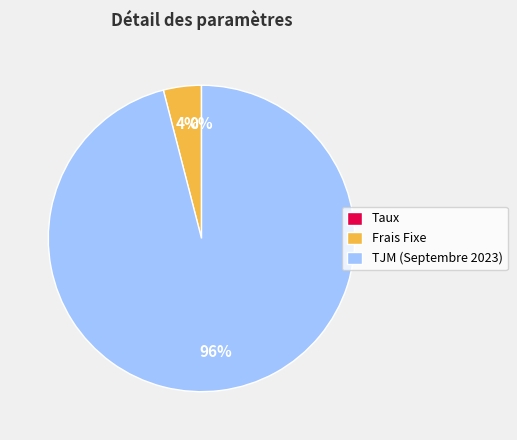

Does Frais Fixe account for over 50% of the chart?

No